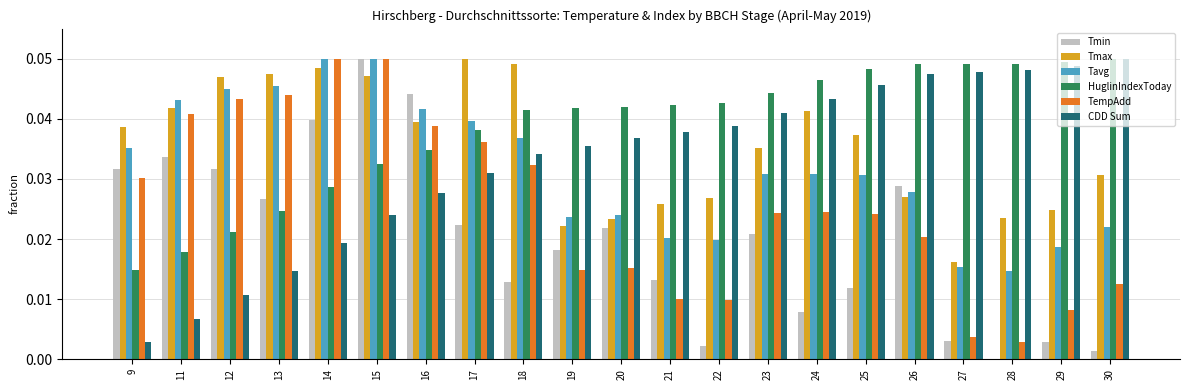

What are all the series names shown in the legend?

Tmin, Tmax, Tavg, HuglinIndexToday, TempAdd, CDD Sum